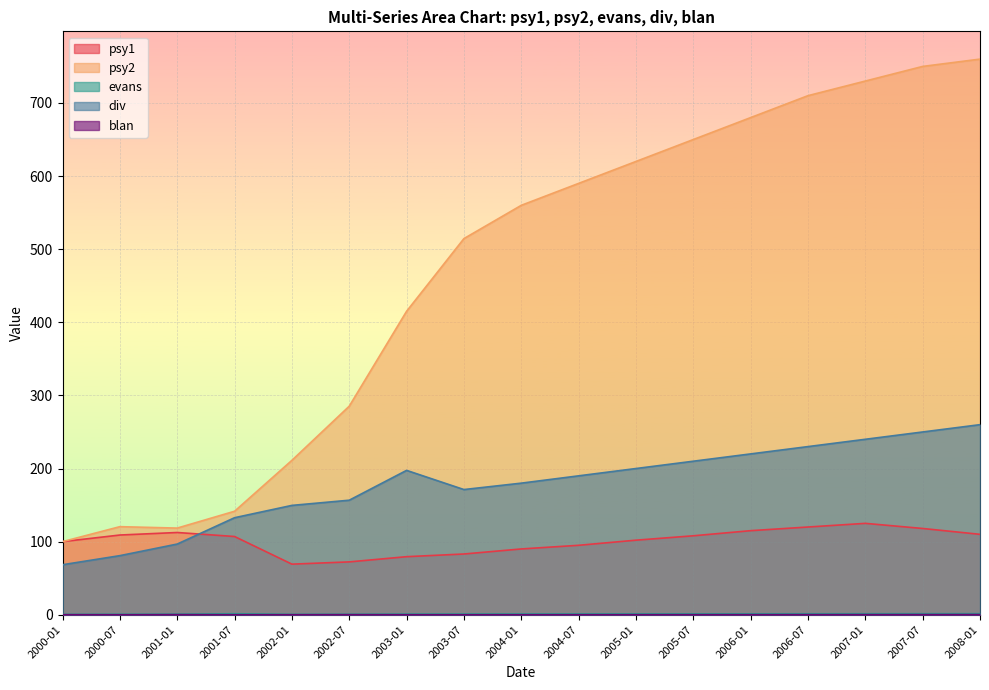

What is the spread (max minus min) of values at 2000-07?

120.5